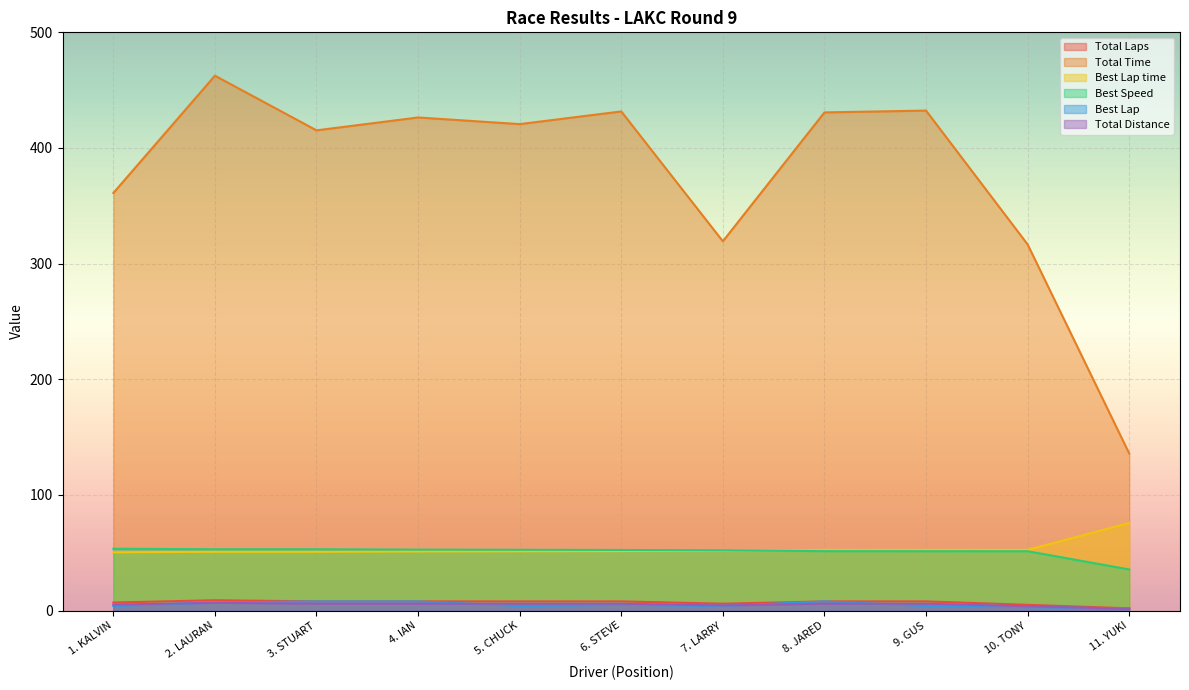

What is the highest value of the Best Speed series?

53.5